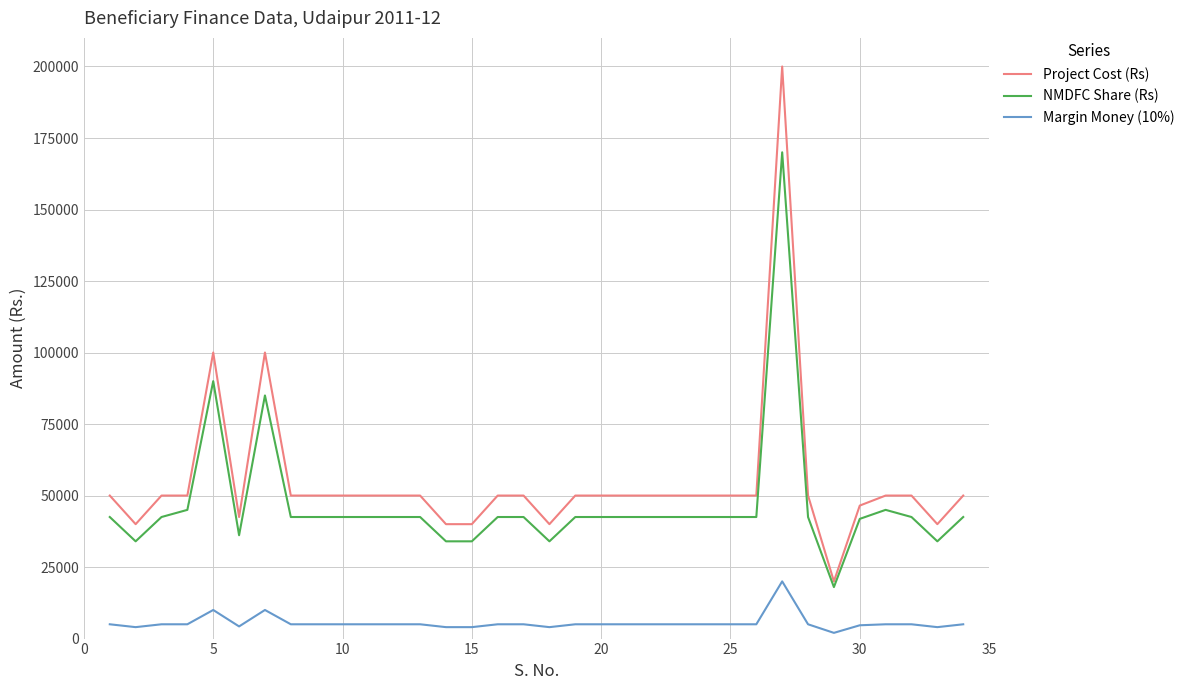

What is the greatest value displayed?

200000